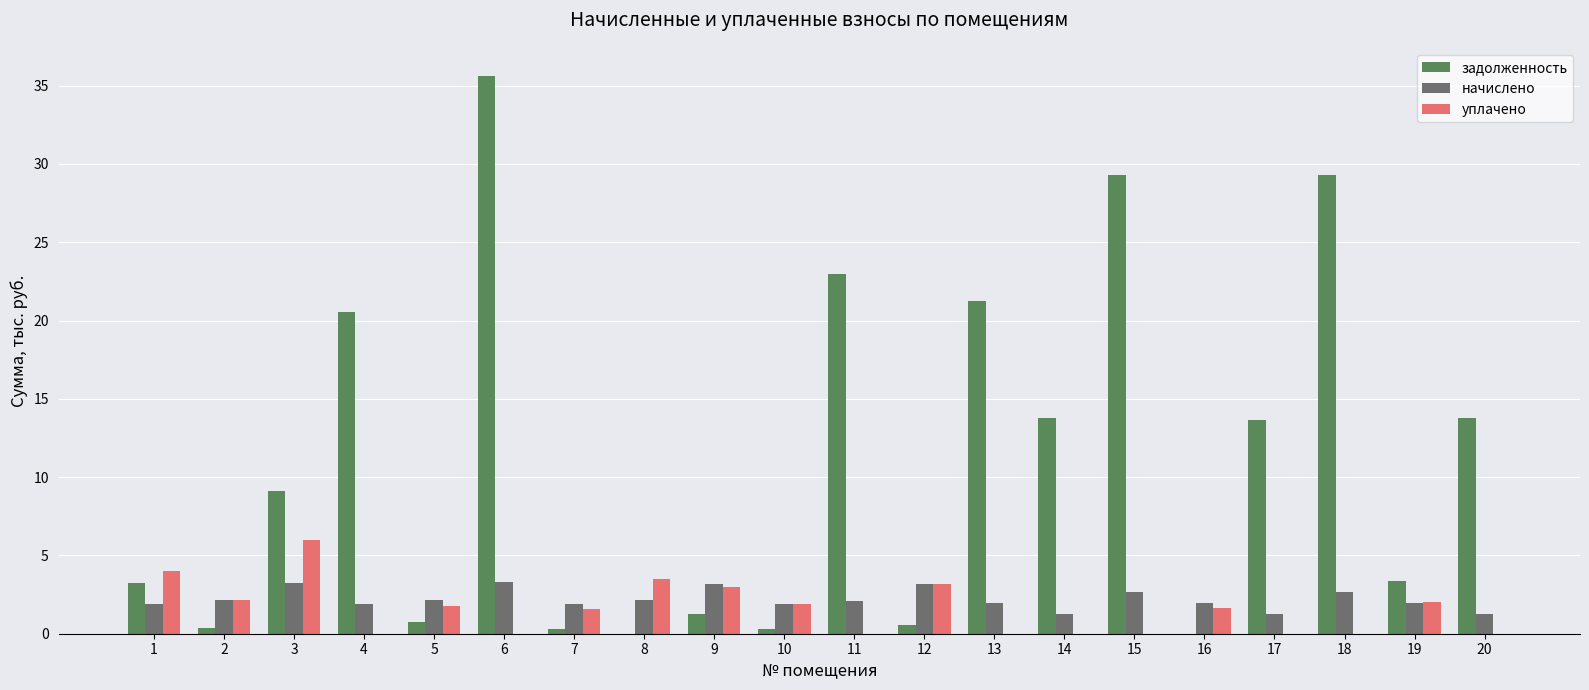

Which series has the largest total across all categories?

задолженность